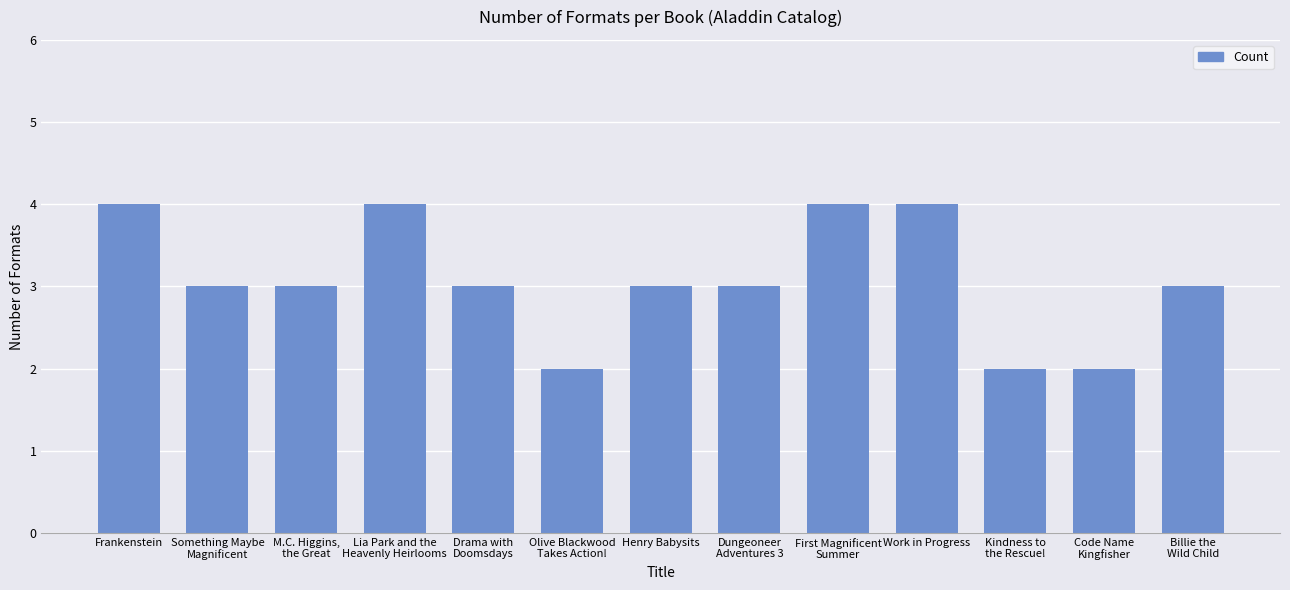

The value at Work in Progress is 7. True or false?

False